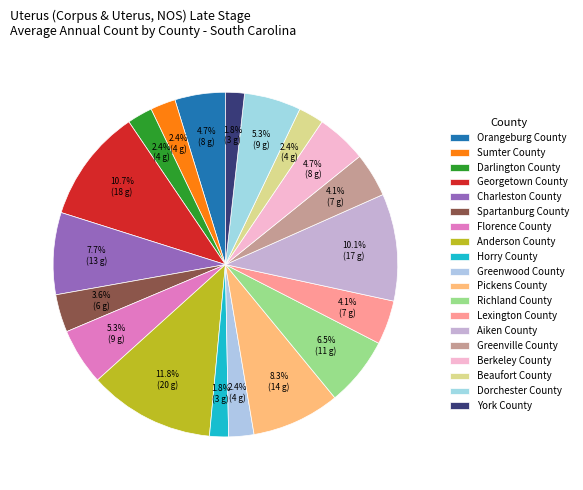

To the nearest percent, what percentage of the pie is Orangeburg County?

5%